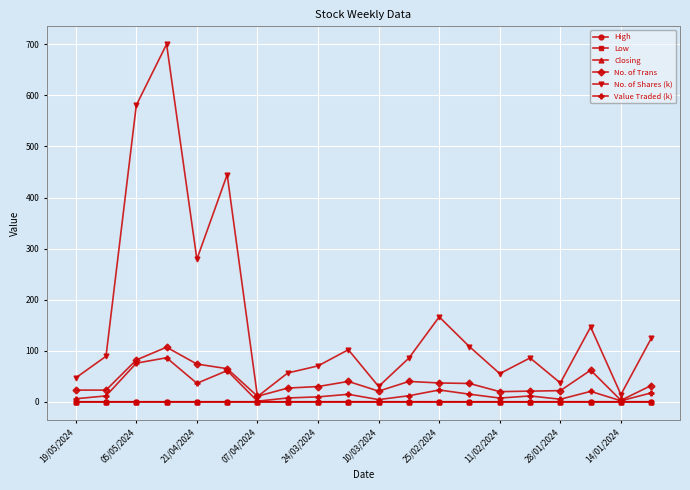

What is the difference between the maximum and second lowest values in the No. of Shares (k) series?

685.7